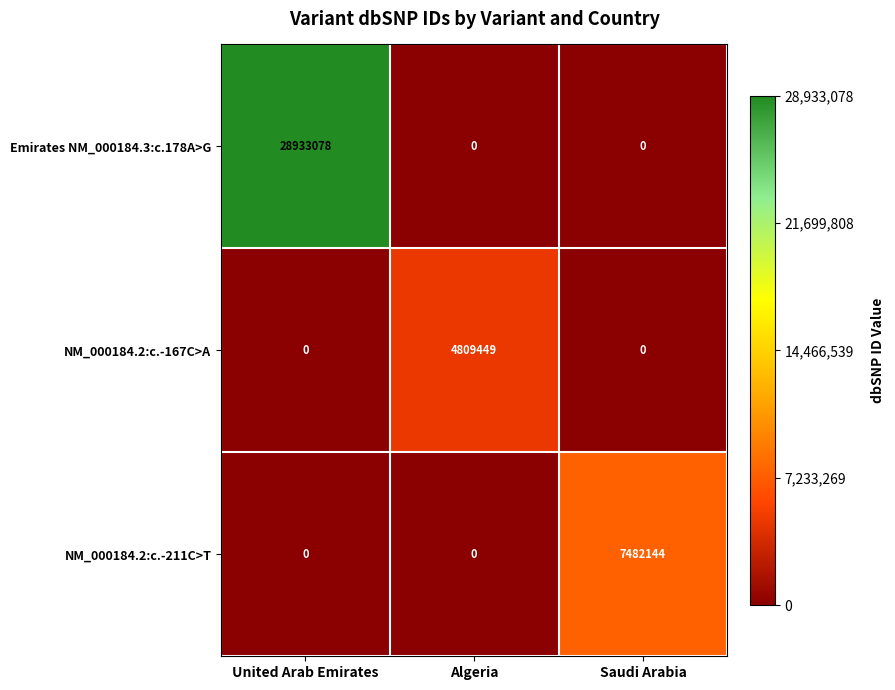

Reading right to left, what are all the values shown in this chart?

Emirates NM_000184.3:c.178A>G: 0	0	28933078
NM_000184.2:c.-167C>A: 0	4809449	0
NM_000184.2:c.-211C>T: 7482144	0	0